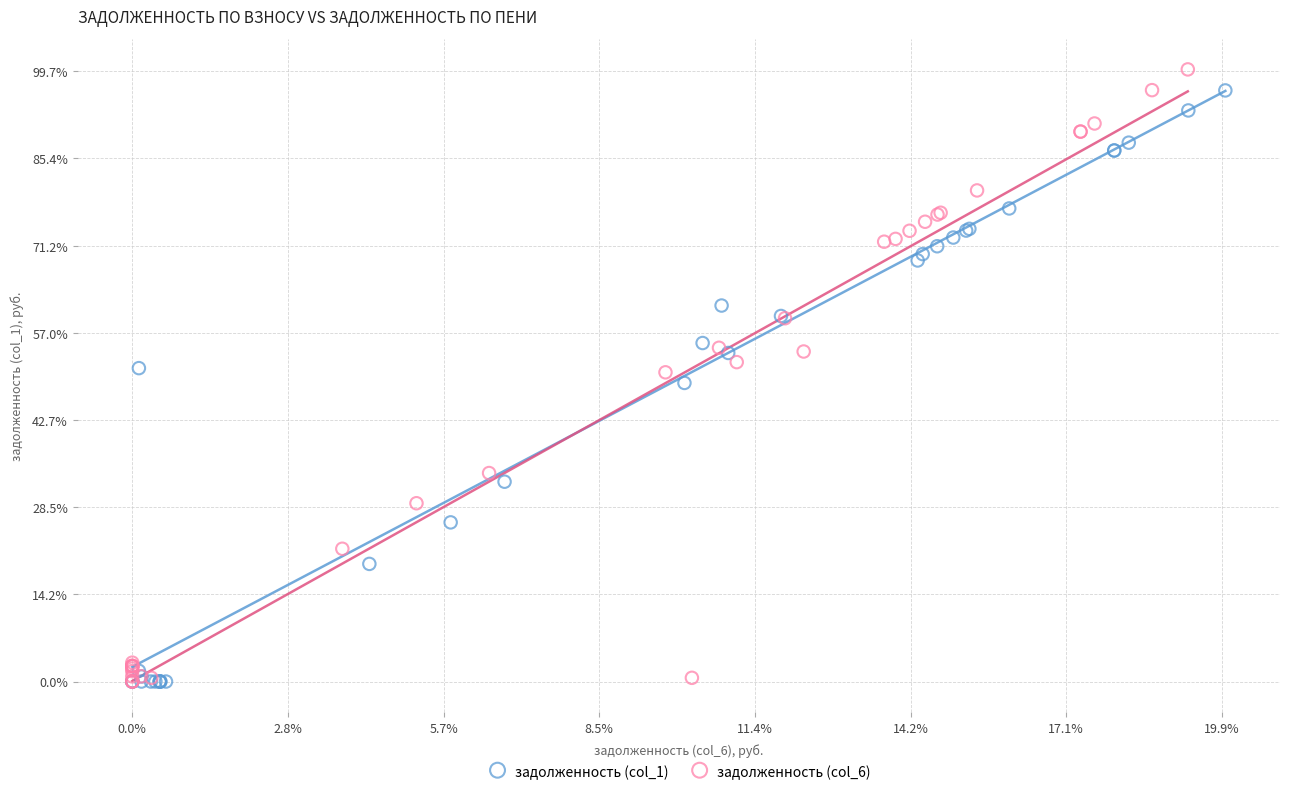

Which series contains the highest Y value?

задолженность (col_6)